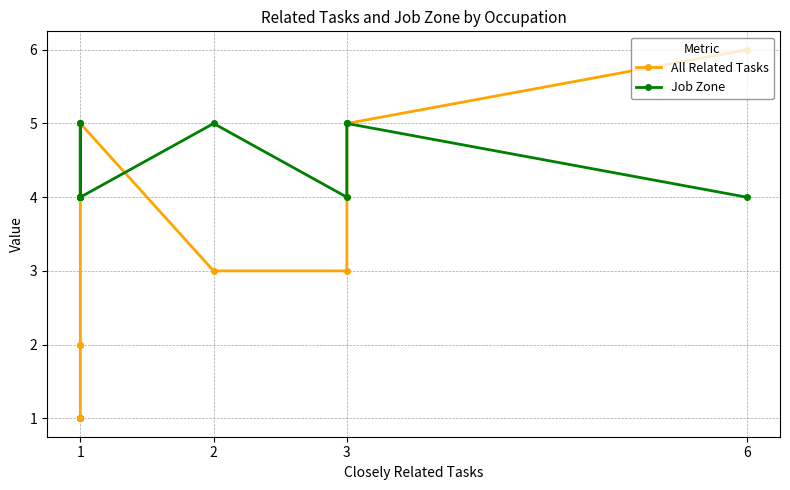

True or false: Job Zone and All Related Tasks cross at least once.

True